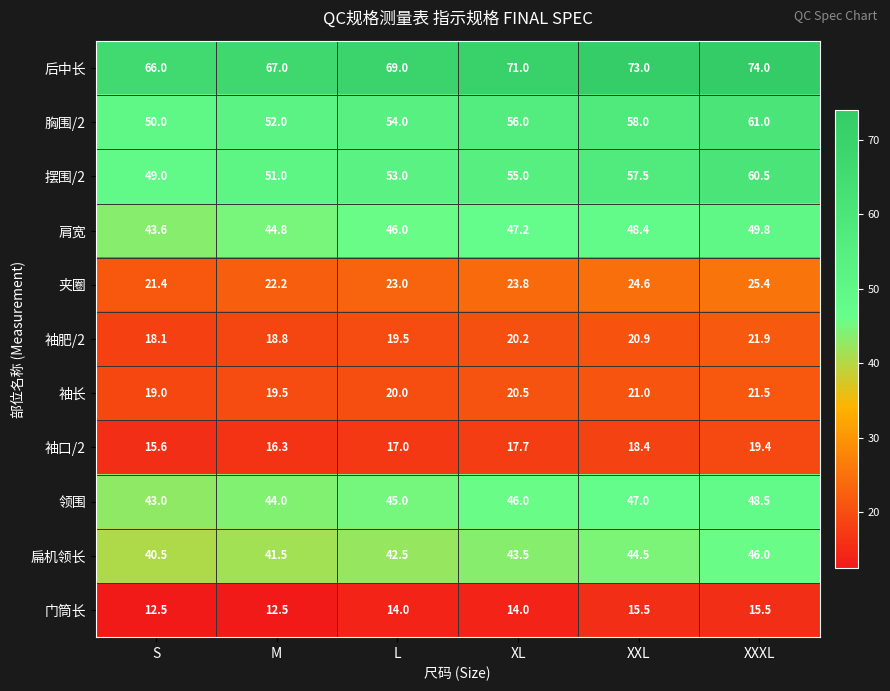

What is the sum of all 门筒长 values?

84.0